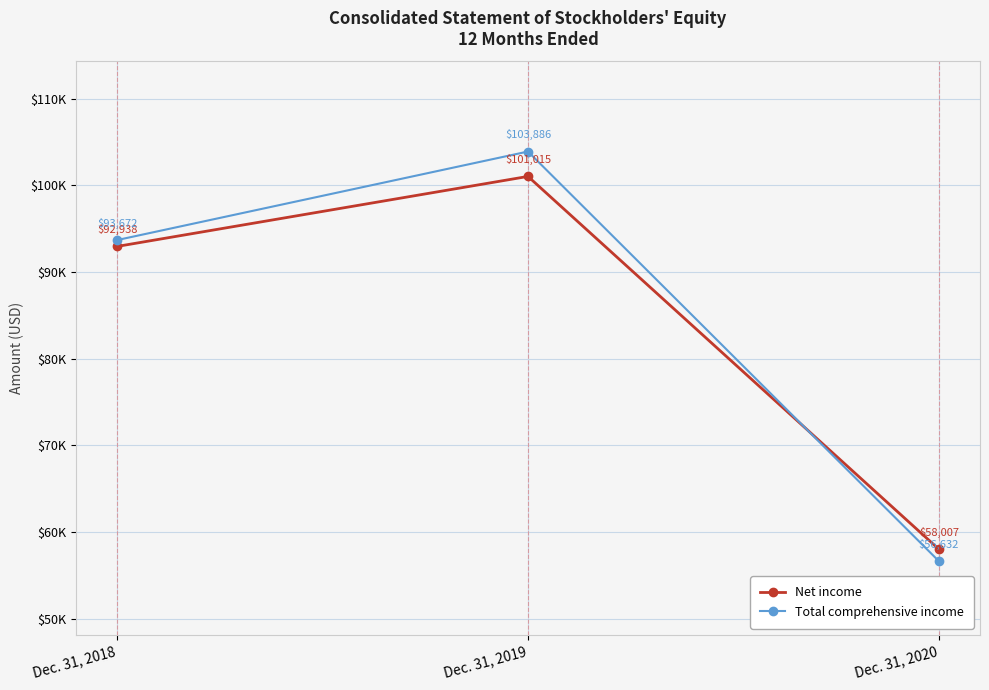

What is the approximate value of Net income at Dec. 31, 2018?

92938